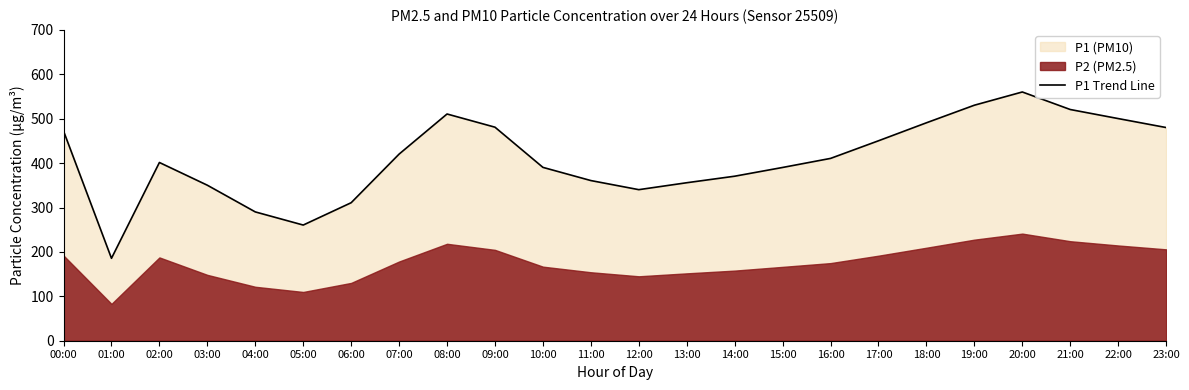

Which has a higher value, 18:00 or 09:00?

18:00